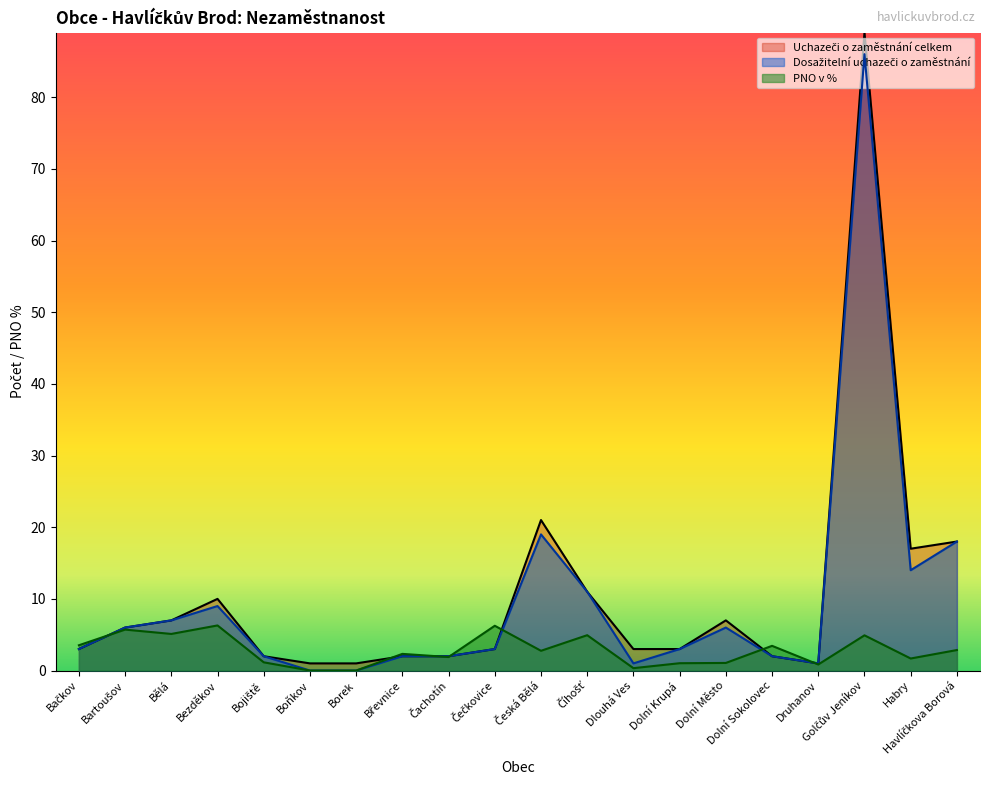

Reading right to left, list all the values displayed in this chart.

Uchazeči o zaměstnání celkem: 18.0	17.0	89.0	1.0	2.0	7.0	3.0	3.0	11.0	21.0	3.0	2.0	2.0	1.0	1.0	2.0	10.0	7.0	6.0	3.0
Dosažitelní uchazeči o zaměstnání: 18.0	14.0	86.0	1.0	2.0	6.0	3.0	1.0	11.0	19.0	3.0	2.0	2.0	0.0	0.0	2.0	9.0	7.0	6.0	3.0
PNO v %: 2.9	1.7	4.9	0.8	3.4	1.1	1.0	0.3	4.9	2.8	6.2	1.9	2.3	0.0	0.0	1.1	6.3	5.1	5.7	3.5